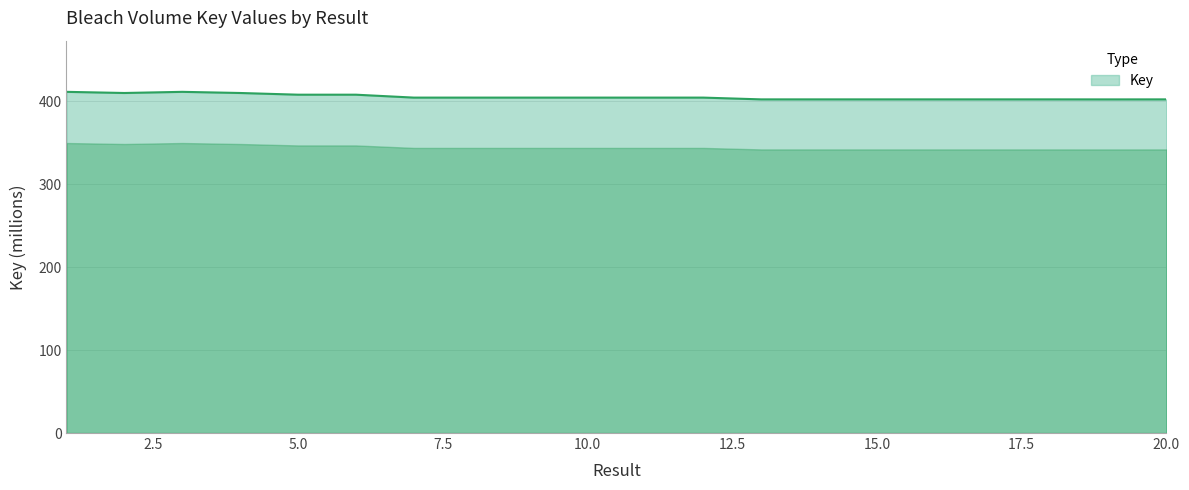

What is the greatest value displayed?

411.1